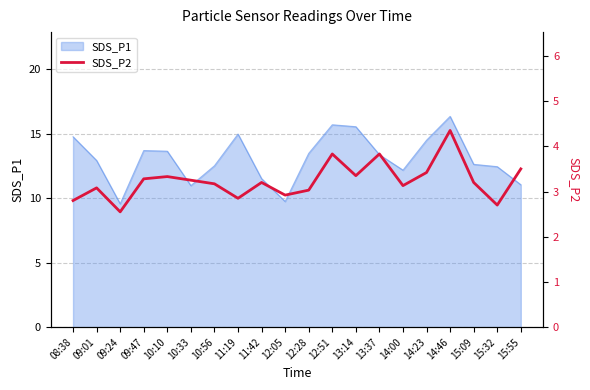

Does the chart have visible grid lines?

Yes